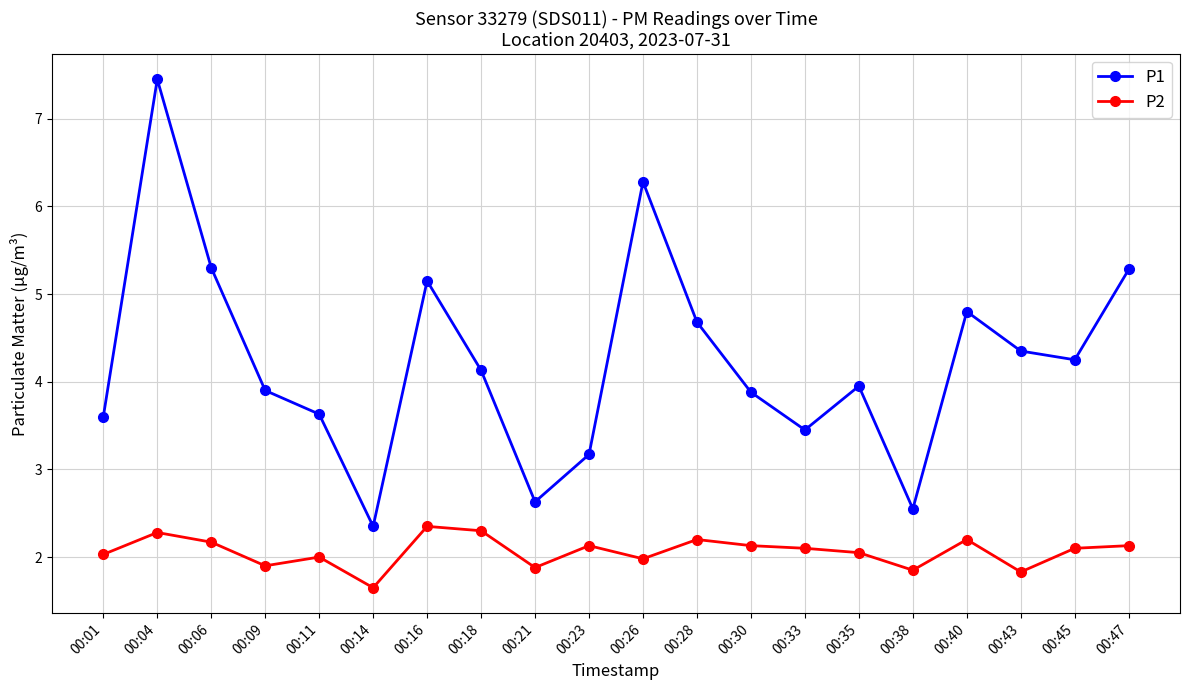

What is the value of the P1 point at the 17th from the left?

4.8